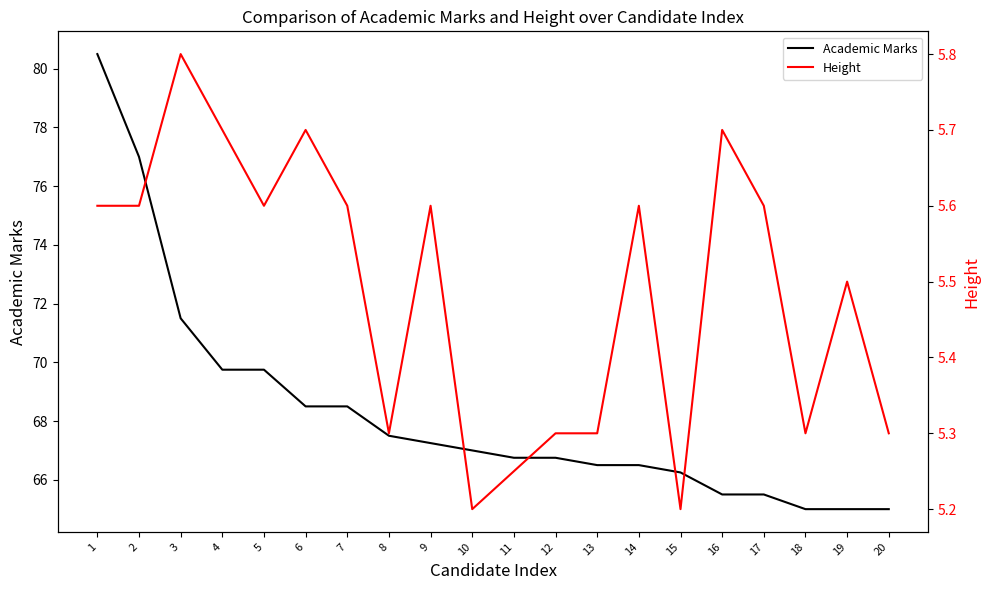

Which series changed the most between 5 and 10?

Academic Marks